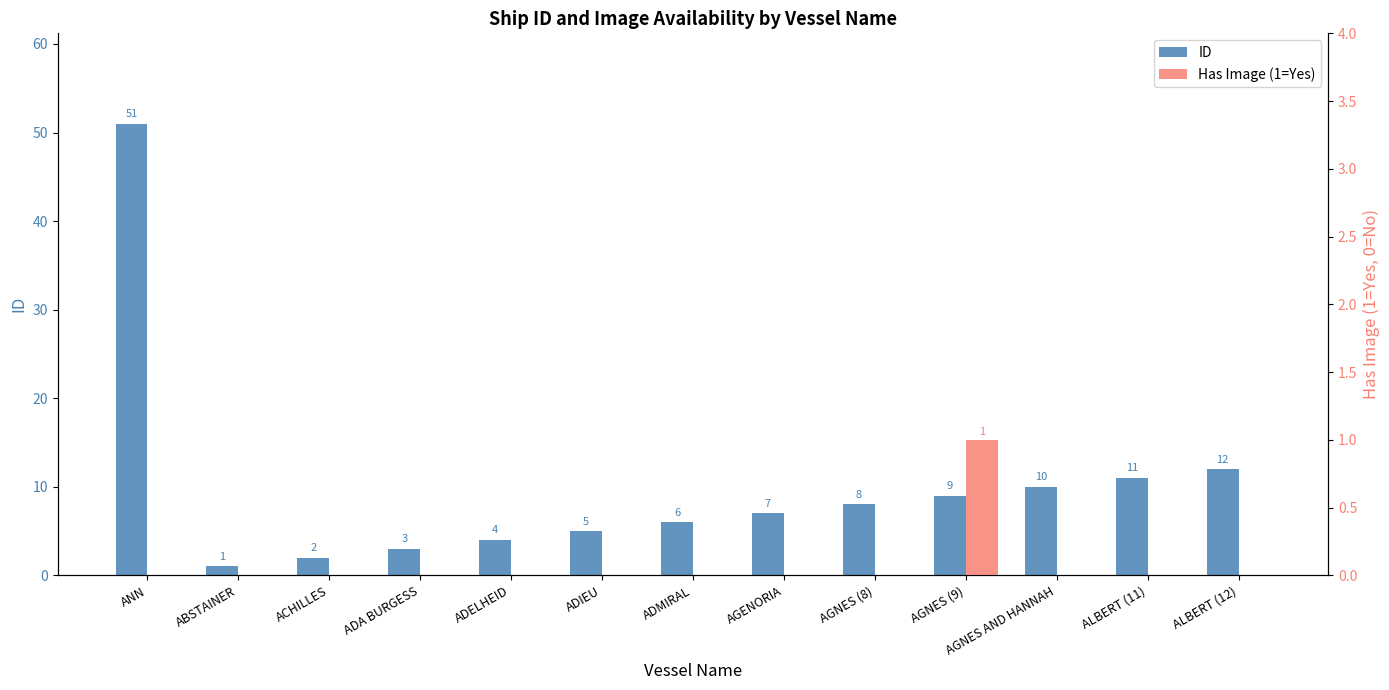

Where does the ID series first go above 7?

ANN